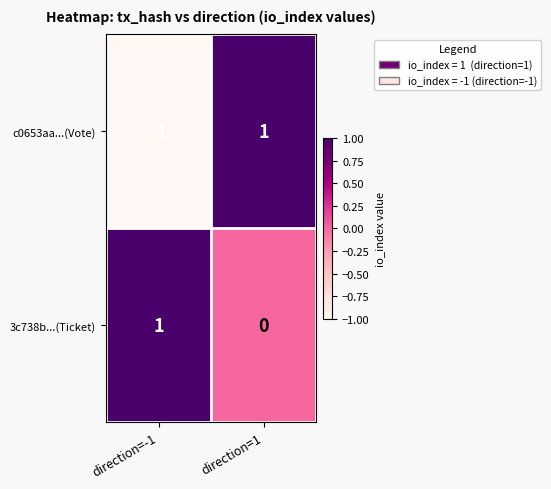

List the series in order of their overall mean, highest first.

3c738b...(Ticket), c0653aa...(Vote)